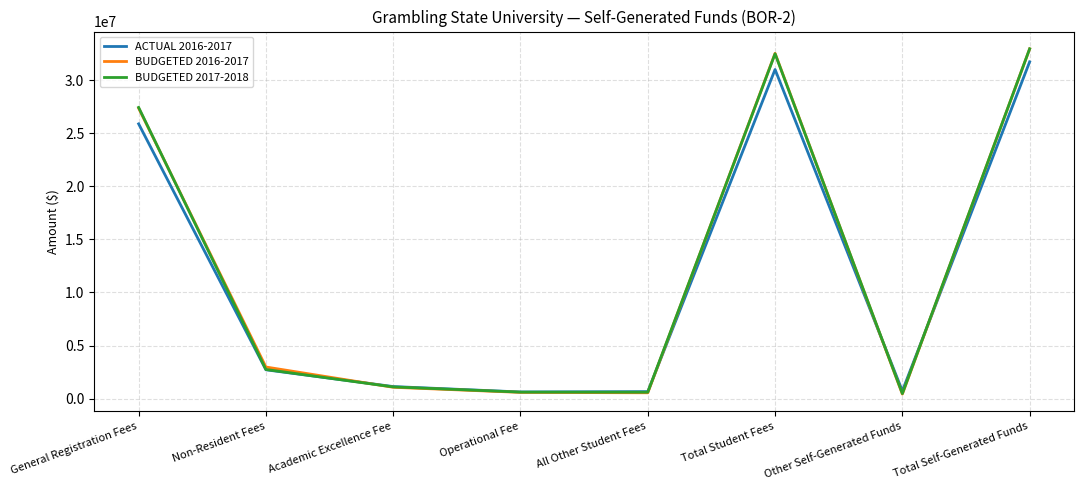

The ACTUAL 2016-2017 series shows 31742080.5 at Total Self-Generated Funds. True or false?

True